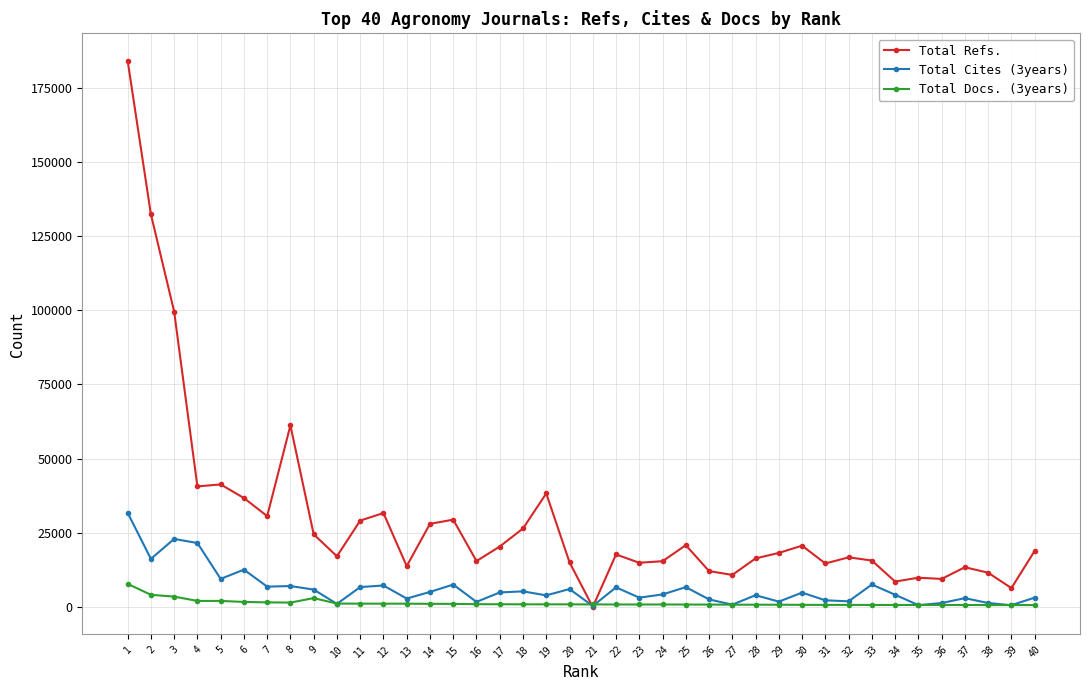

Where is the first local minimum for Total Cites (3years)?

2